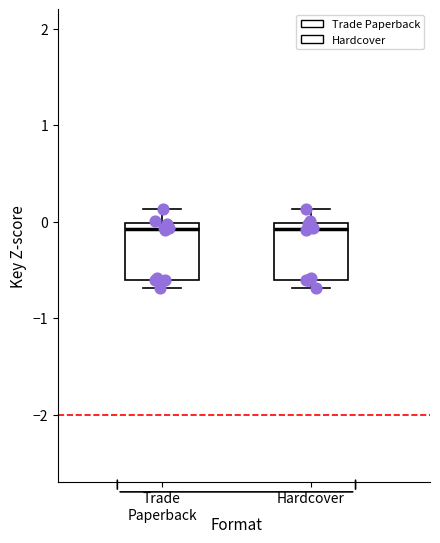

Reading left to right, read every box against the y-axis: the position of its median line, the range the box covers, and the ends of its whiskers. The values are not printed on the chart, so give them approximately, as read against the axis.

Trade Paperback: median -0.1, box -0.6 to 0.0, whiskers -0.7 to 0.1
Hardcover: median -0.1, box -0.6 to 0.0, whiskers -0.7 to 0.1